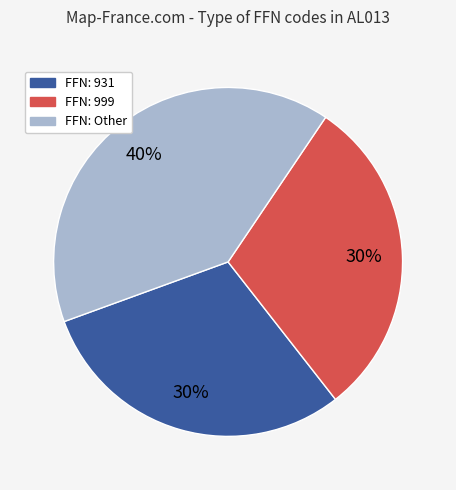

Does any single category account for the majority?

No